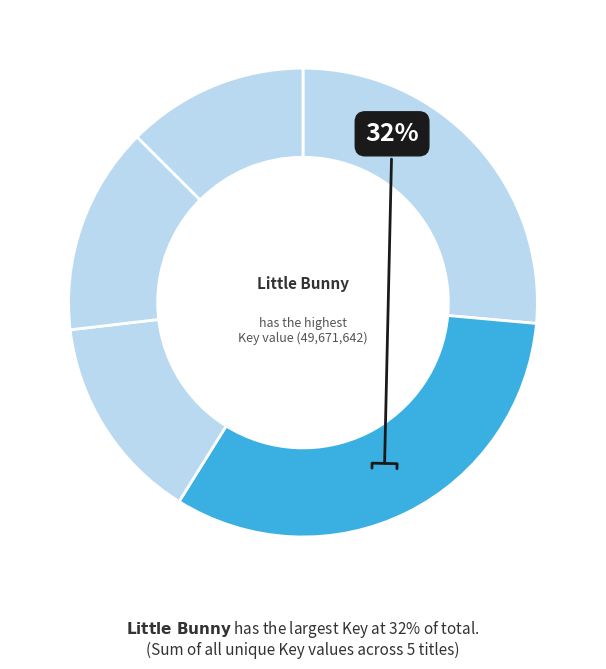

How many slices are in this pie chart?

5